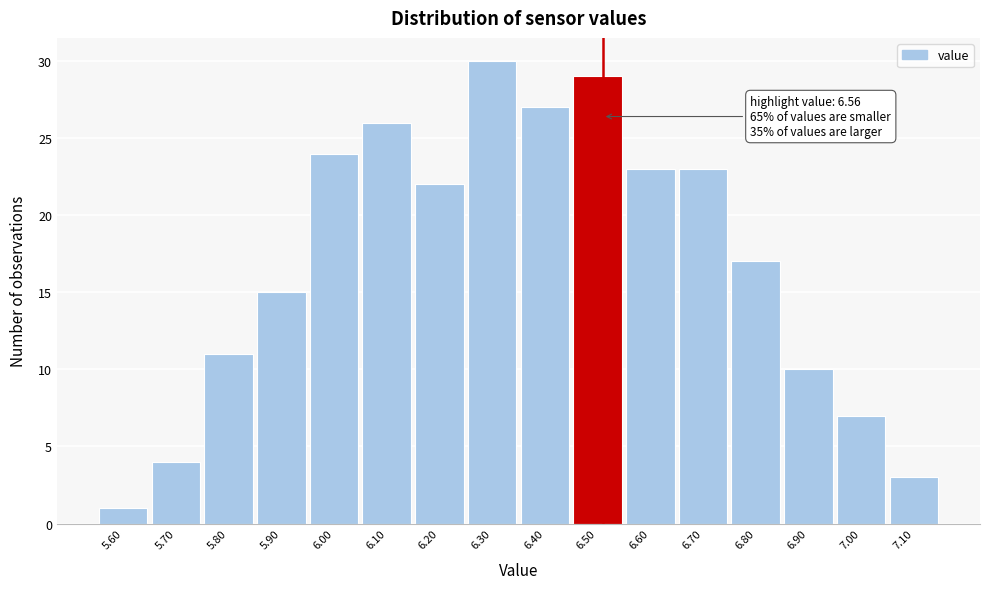

Reading left to right, transcribe all the data shown in this chart.

5.60=1	5.70=4	5.80=11	5.90=15	6.00=24	6.10=26	6.20=22	6.30=30	6.40=27	6.50=29	6.60=23	6.70=23	6.80=17	6.90=10	7.00=7	7.10=3